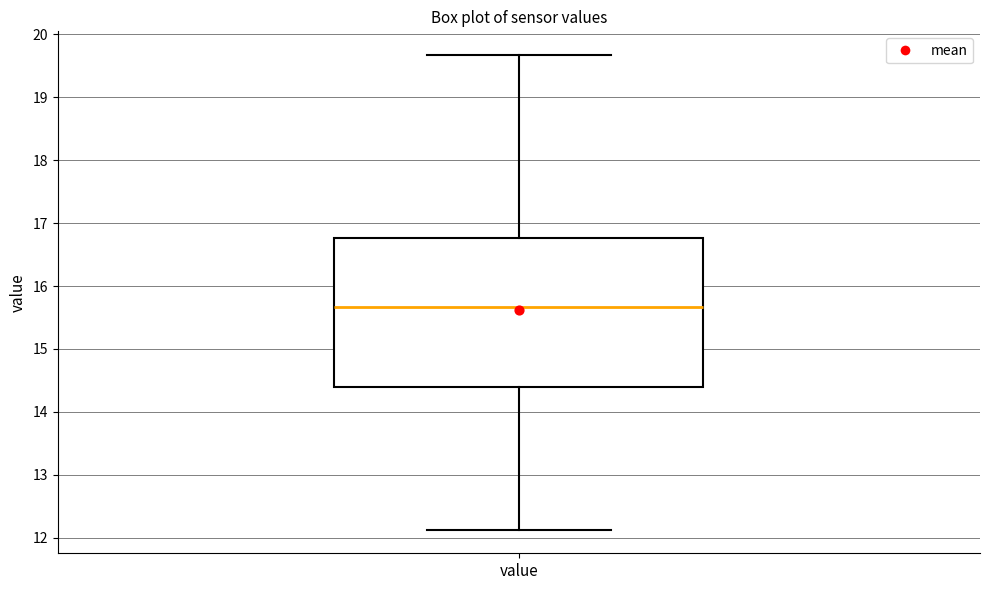

Transcribe this box plot: give where the median line is, the range the box spans, and where the two whiskers end, as read against the y-axis. The values are not printed on the chart, so give them approximately, as read against the axis.

median 15.7, box 14.4 to 16.8, whiskers 12.1 to 19.7